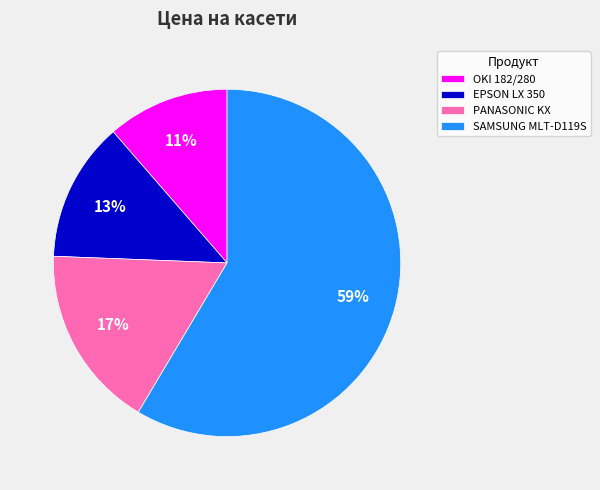

True or false: PANASONIC KX accounts for 9% of the total.

False